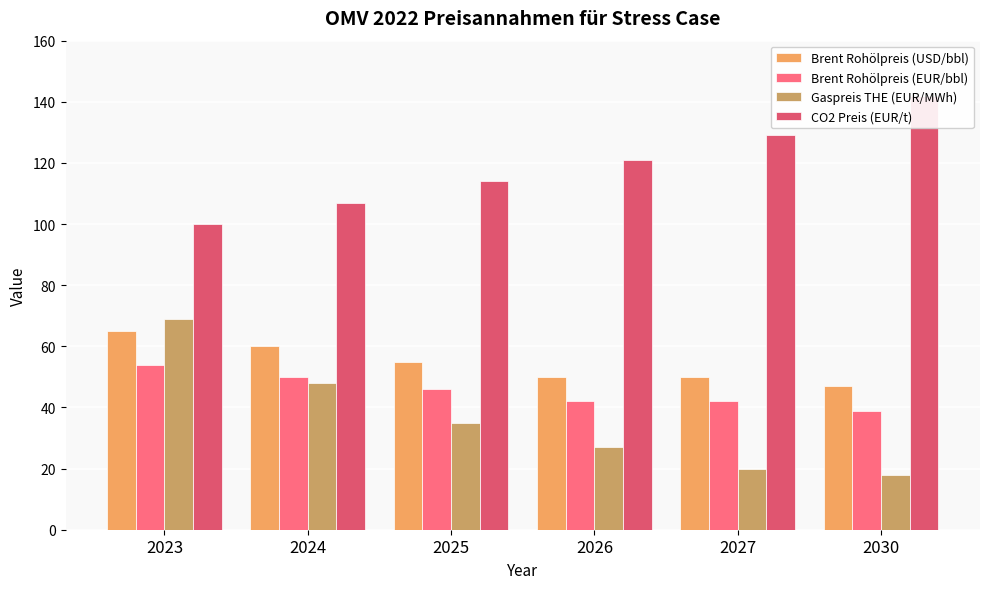

How many bars are there in each group?

4